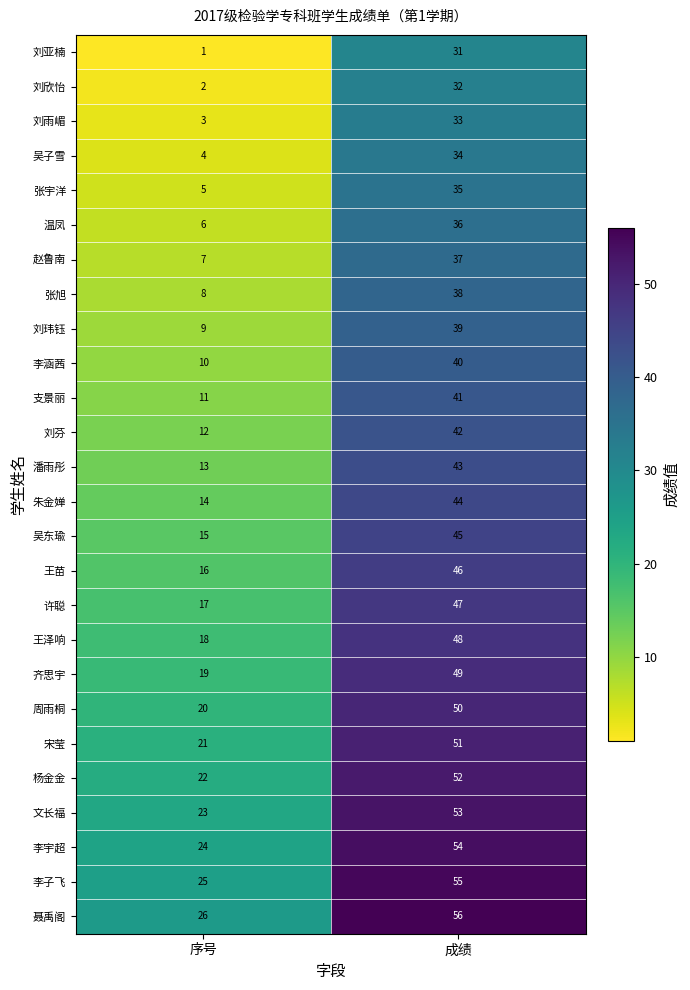

What is the difference between the 周雨桐 values at 成绩 and 序号?

30